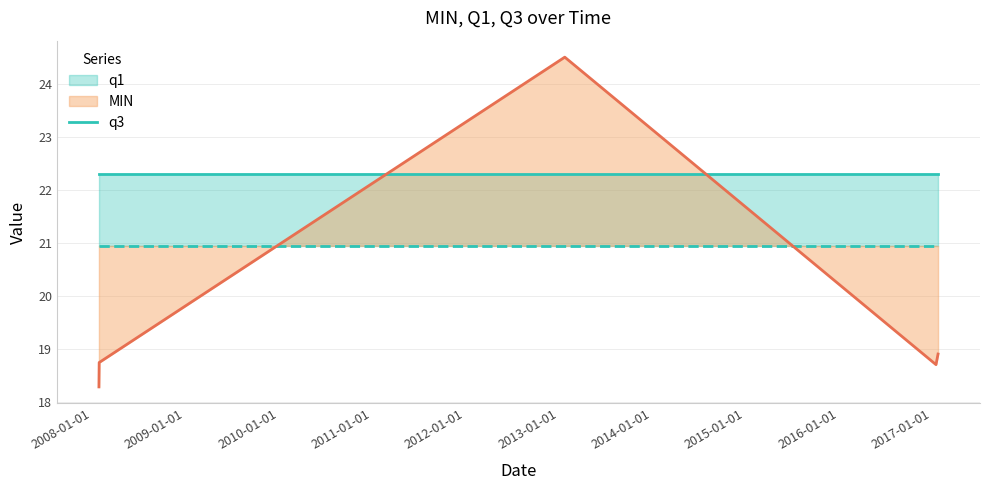

What is the label of the 1st point from the right?

2017-01-23